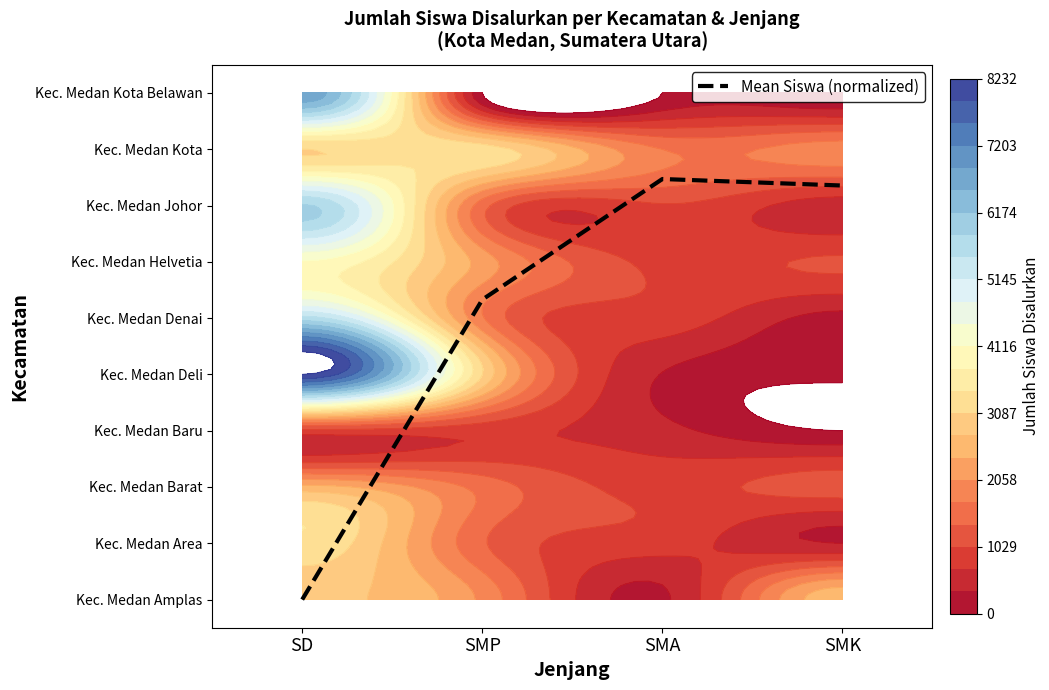

What is the difference between the values at SMK and SD?

7.4